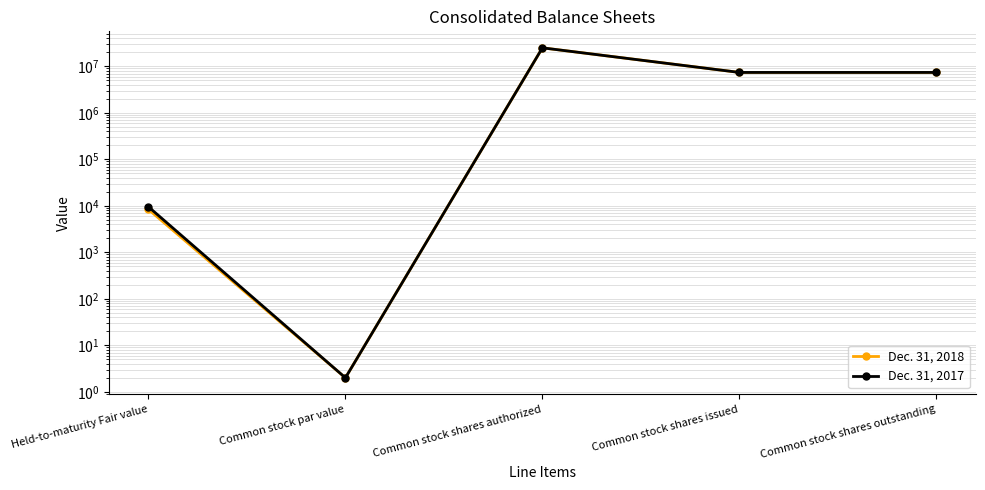

Which series has the largest range (max minus min)?

Dec. 31, 2018